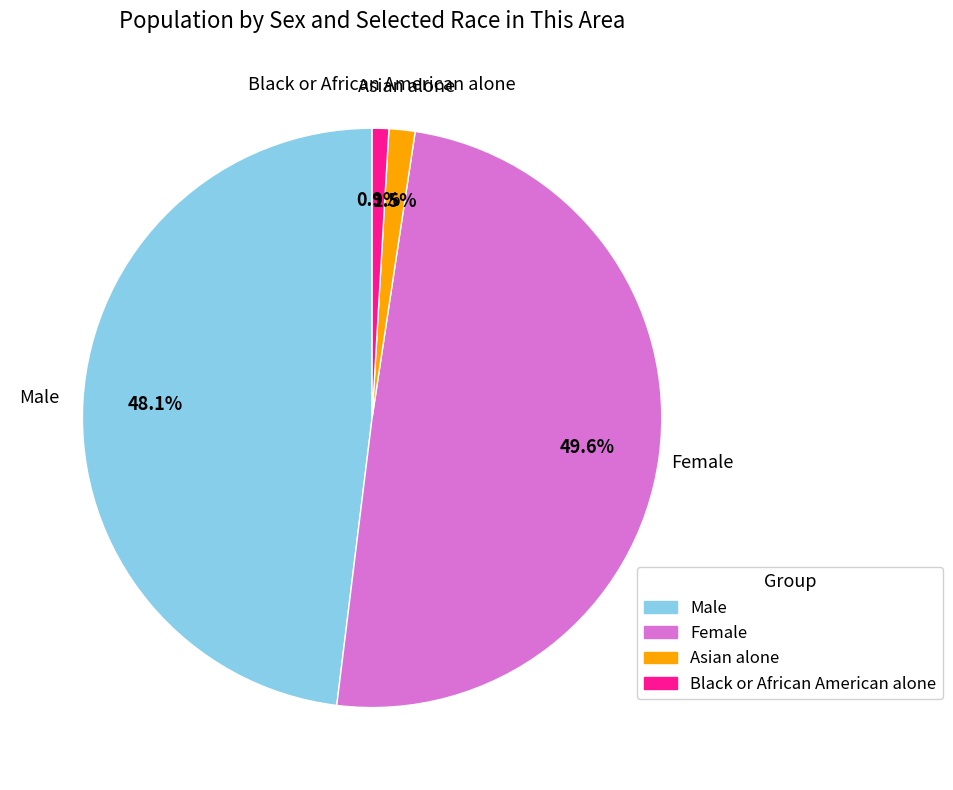

Is there a majority slice in this chart?

No